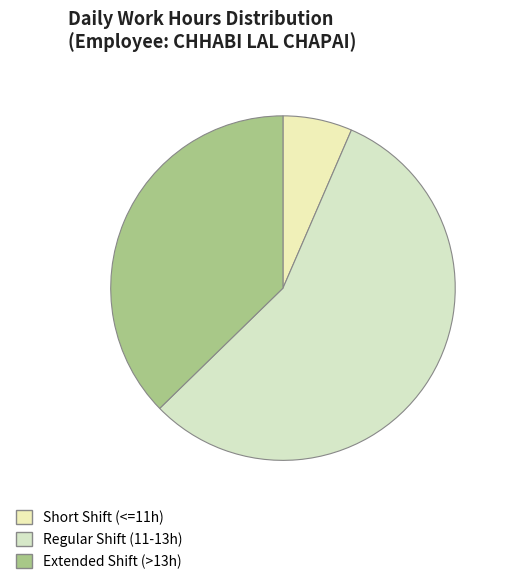

Count the number of slices in the pie.

3